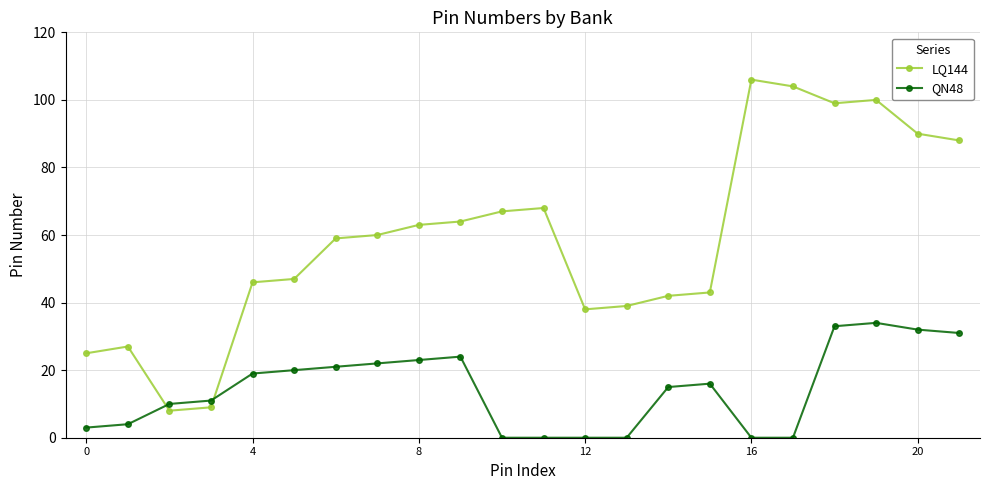

Which series ends up on top after the final intersection of LQ144 and QN48?

LQ144